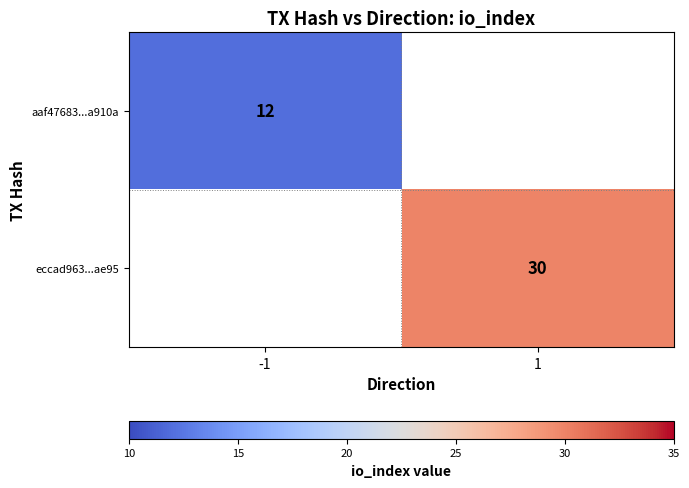

The aaf47683...a910a series shows 12 at -1. True or false?

True